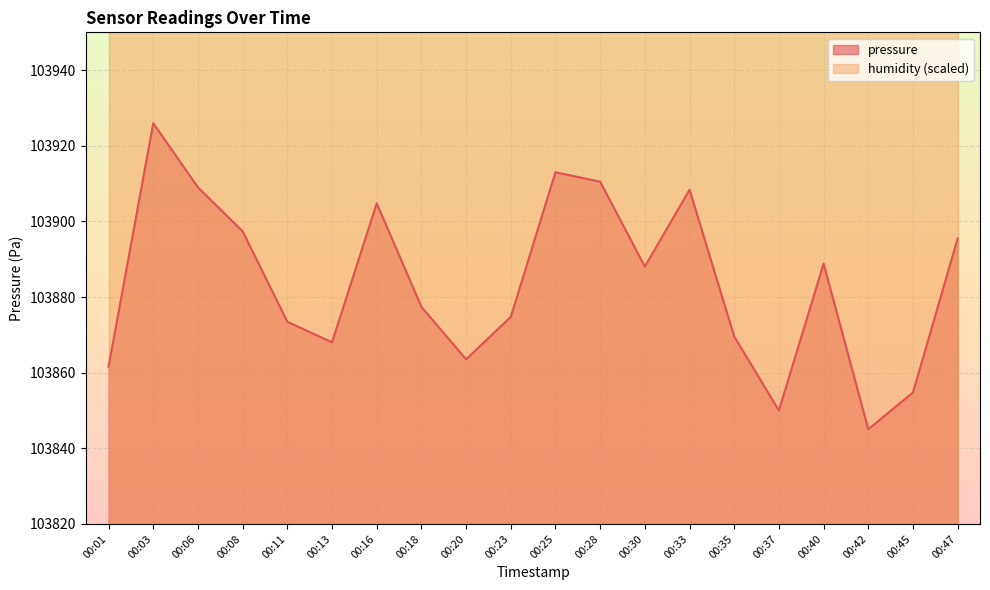

How many points are lower than both their immediate neighbors (excluding endpoints)?

5